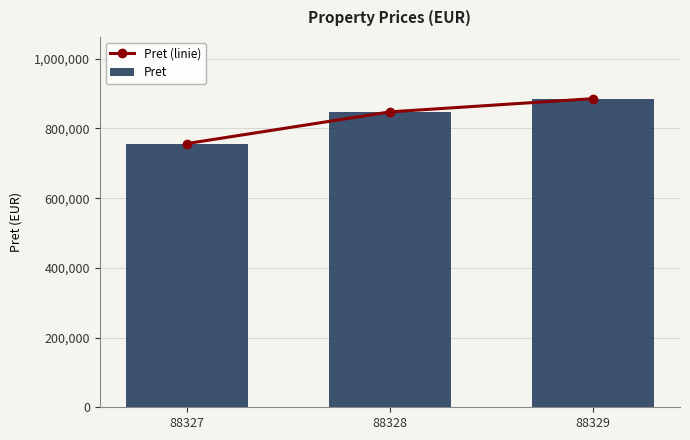

At 88328, list the series in order from smallest to largest.

Pret (linie), Pret